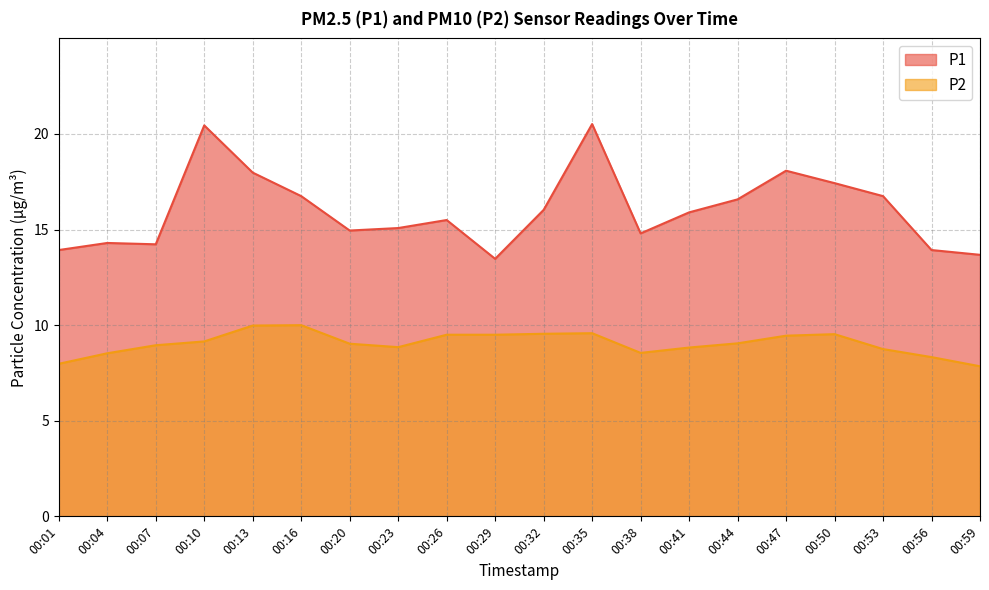

Reading left to right, list all the values displayed in this chart.

P1: 00:01=13.9	00:04=14.3	00:07=14.2	00:10=20.4	00:13=18.0	00:16=16.8	00:20=14.9	00:23=15.1	00:26=15.5	00:29=13.5	00:32=16.0	00:35=20.5	00:38=14.8	00:41=15.9	00:44=16.6	00:47=18.1	00:50=17.4	00:53=16.8	00:56=13.9	00:59=13.7
P2: 00:01=8.0	00:04=8.5	00:07=8.9	00:10=9.2	00:13=10.0	00:16=10.0	00:20=9.0	00:23=8.8	00:26=9.5	00:29=9.5	00:32=9.6	00:35=9.6	00:38=8.6	00:41=8.8	00:44=9.1	00:47=9.4	00:50=9.5	00:53=8.8	00:56=8.3	00:59=7.8